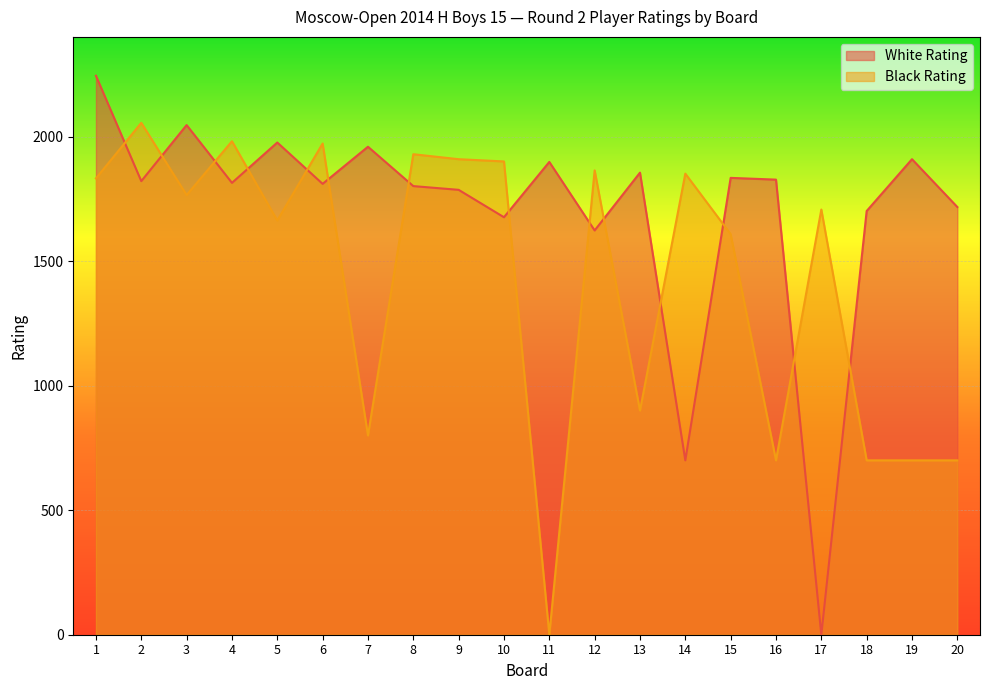

What is the greatest value displayed?

2244